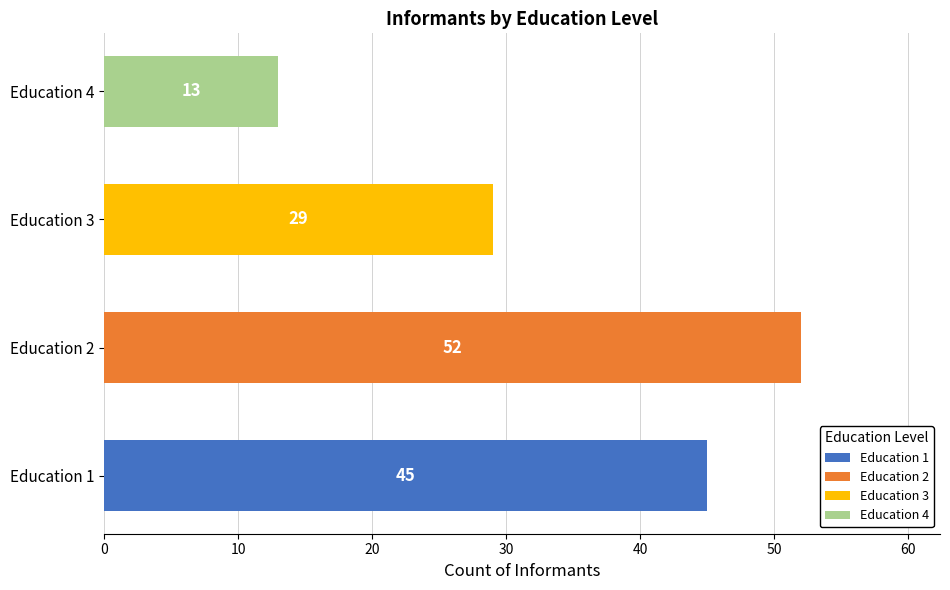

Which has a higher value, Education 3 or Education 1?

Education 1